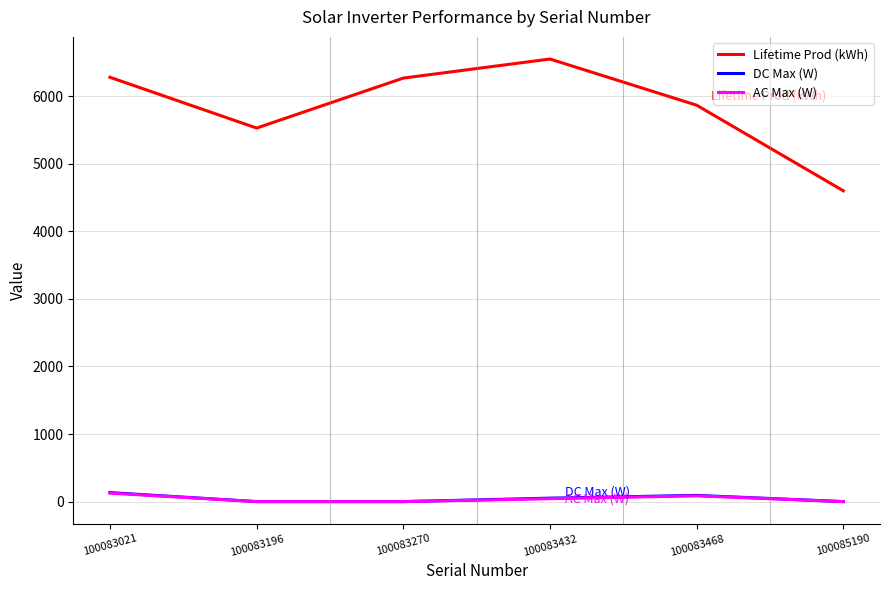

Which series has the largest range (max minus min)?

Lifetime Prod (kWh)